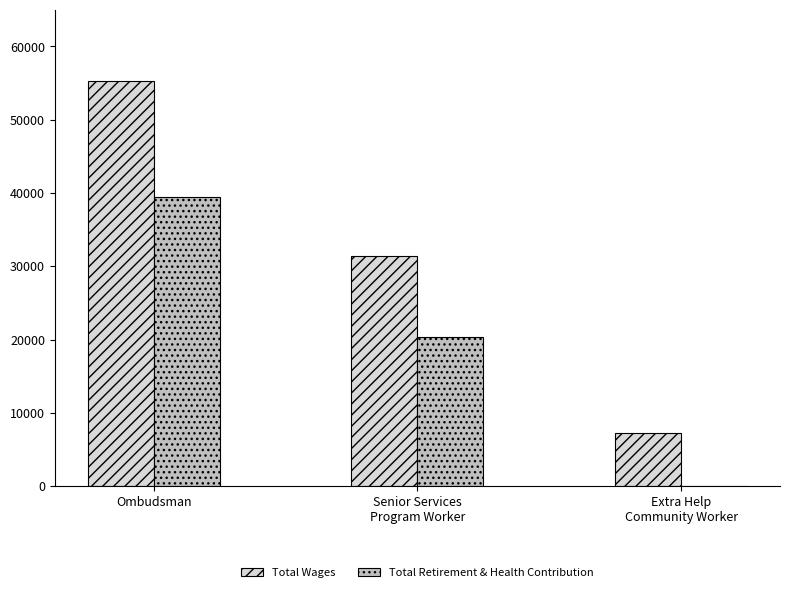

What is the greatest value displayed?

55275